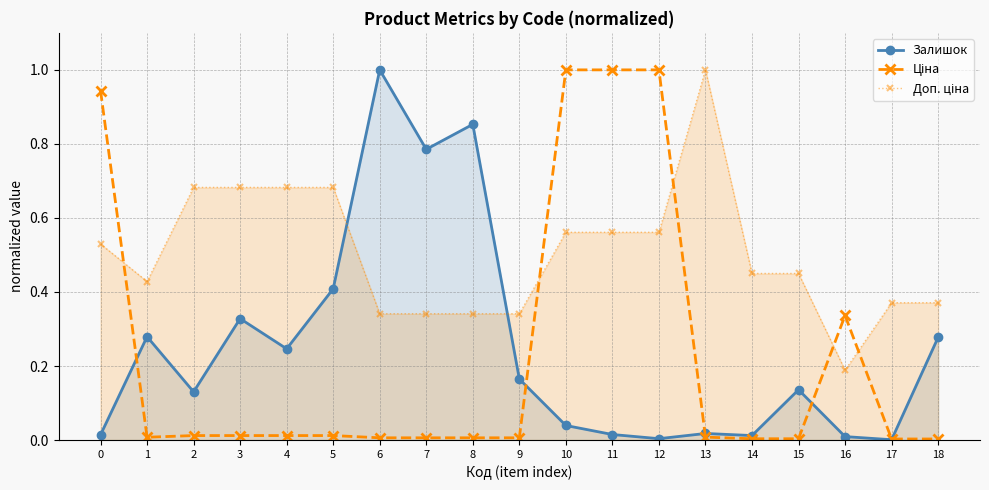

What is the sum of all Залишок values?

4.7